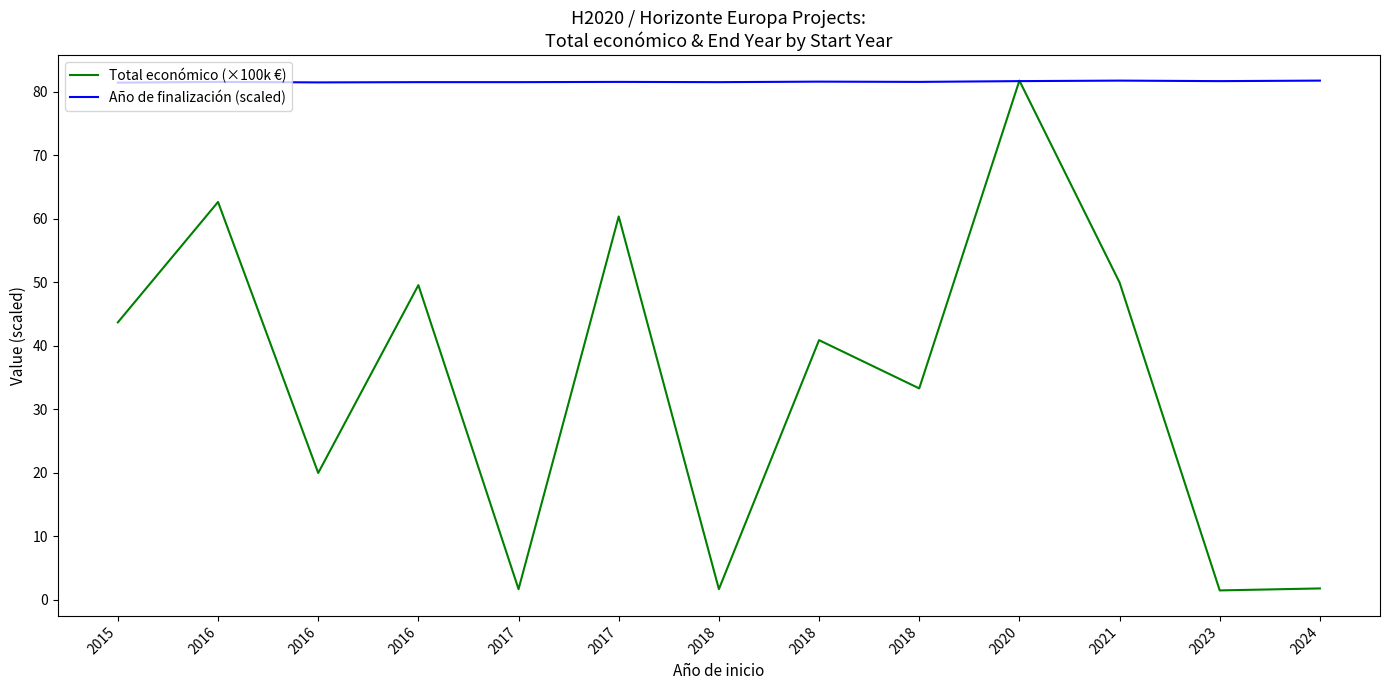

How many lines are shown in the chart?

2